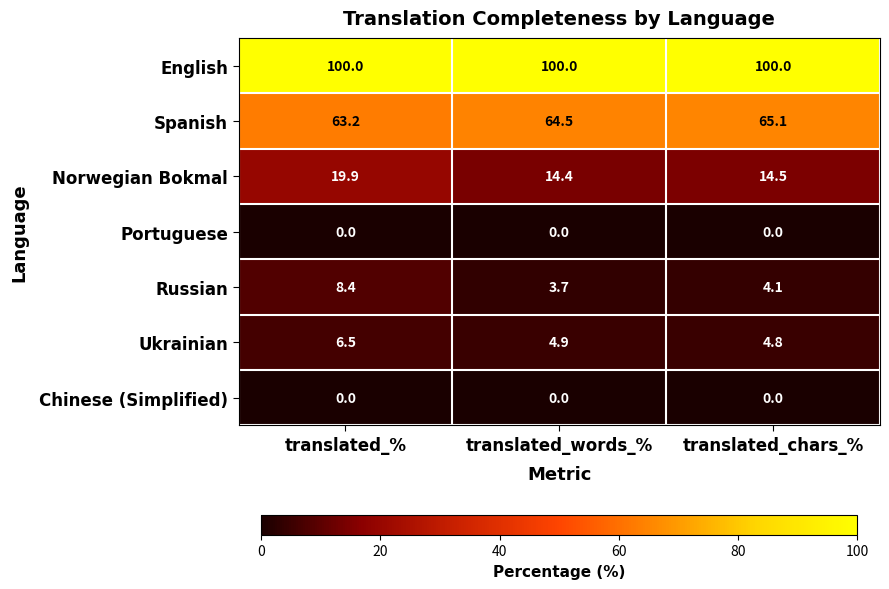

Which series has the largest total across all categories?

English